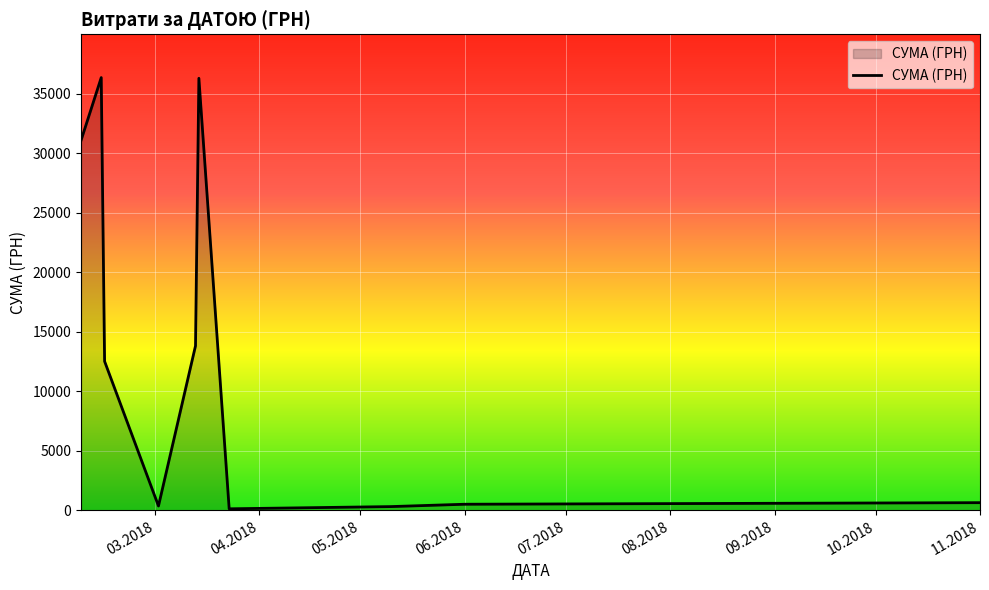

What is the maximum value shown in the chart?

36363.4